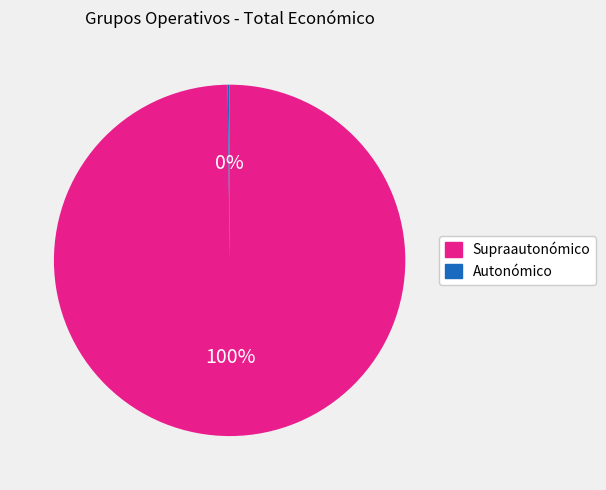

Does any single category account for the majority?

Yes